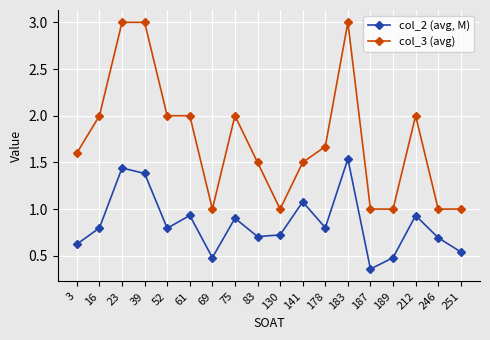

What are all the series names shown in the legend?

col_2 (avg, M), col_3 (avg)